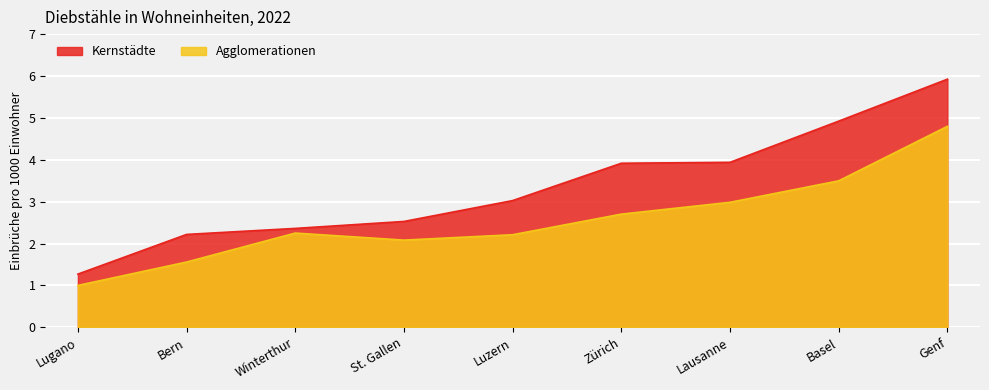

True or false: Agglomerationen and Kernstädte intersect in this chart.

False